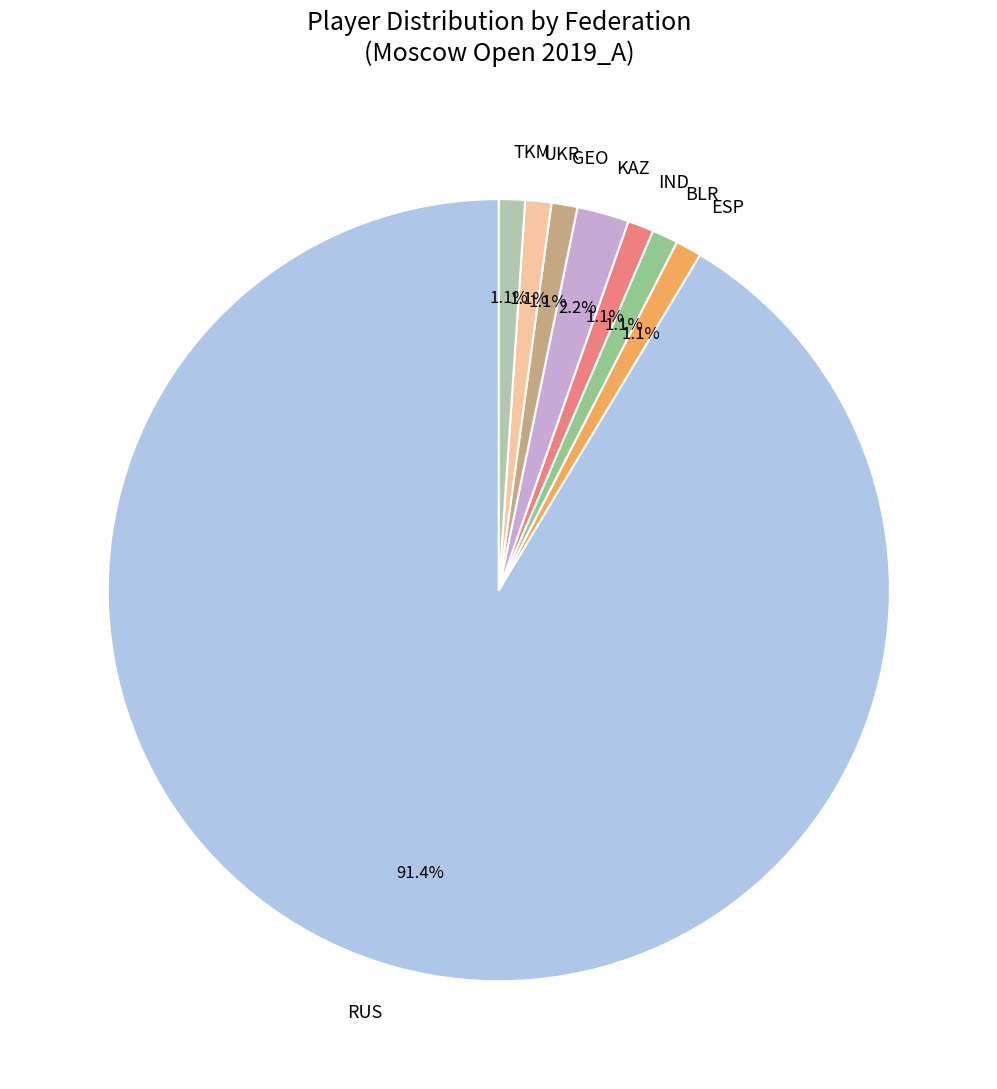

Approximately how many times larger is the value at IND compared to TKM?

1.0